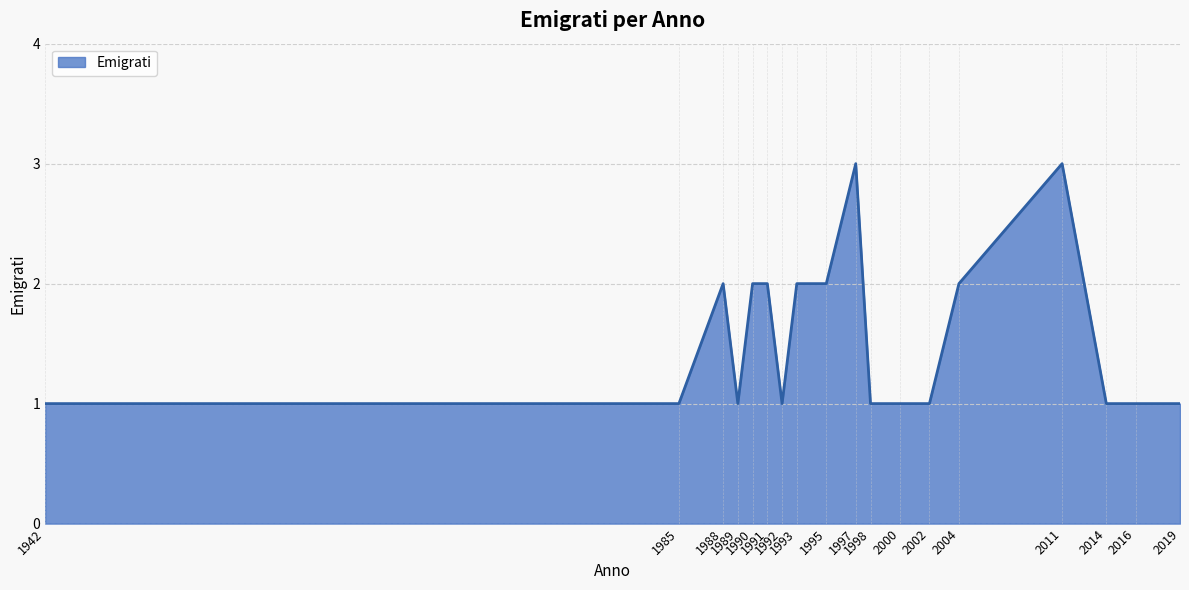

What is the sum of the values at 1997 and 1985?

4